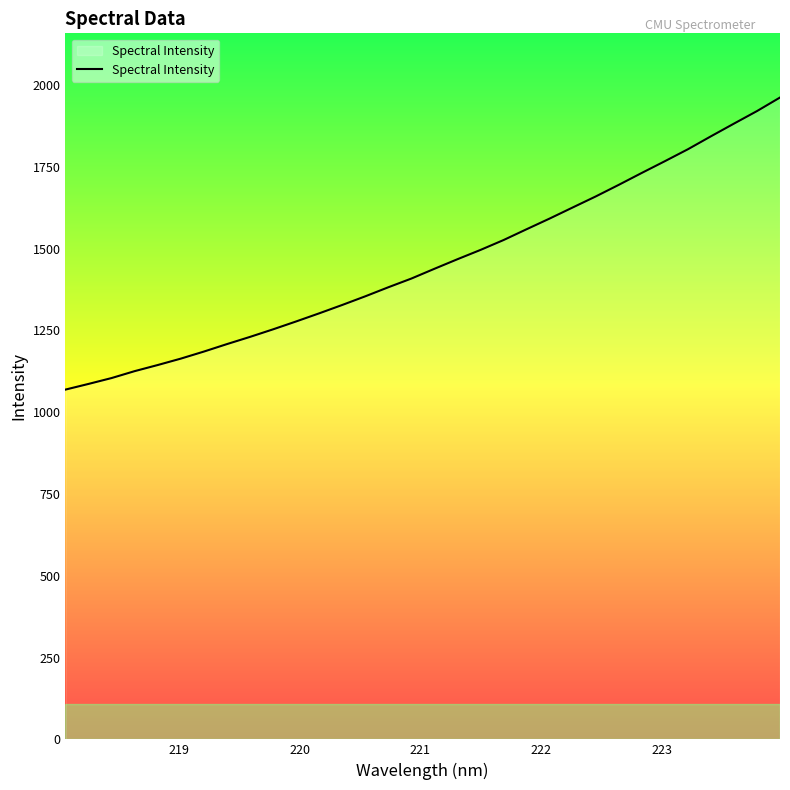

What is the smallest value displayed?

1069.2